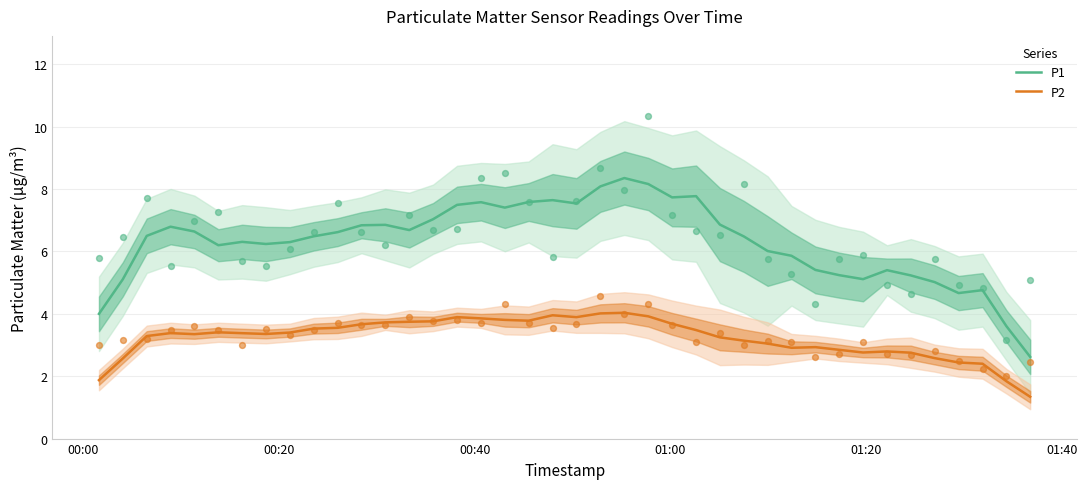

What are all the series names shown in the legend?

P1, P2